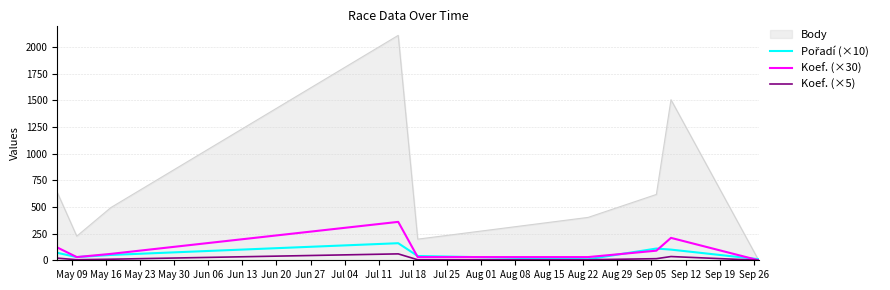

How many lines are shown in the chart?

4